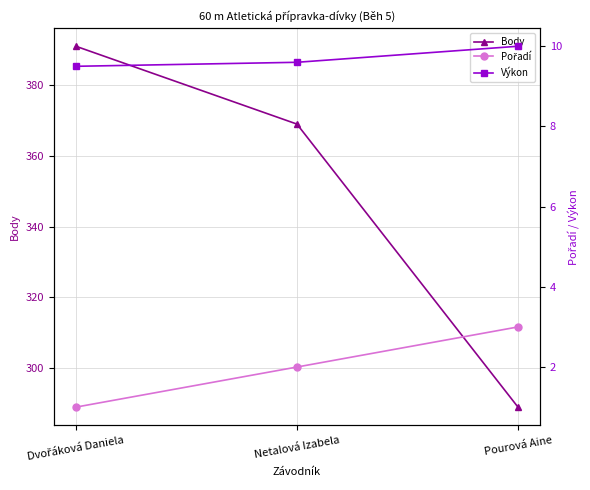

The value of Body at Pourová Aine is 137.9. True or false?

False